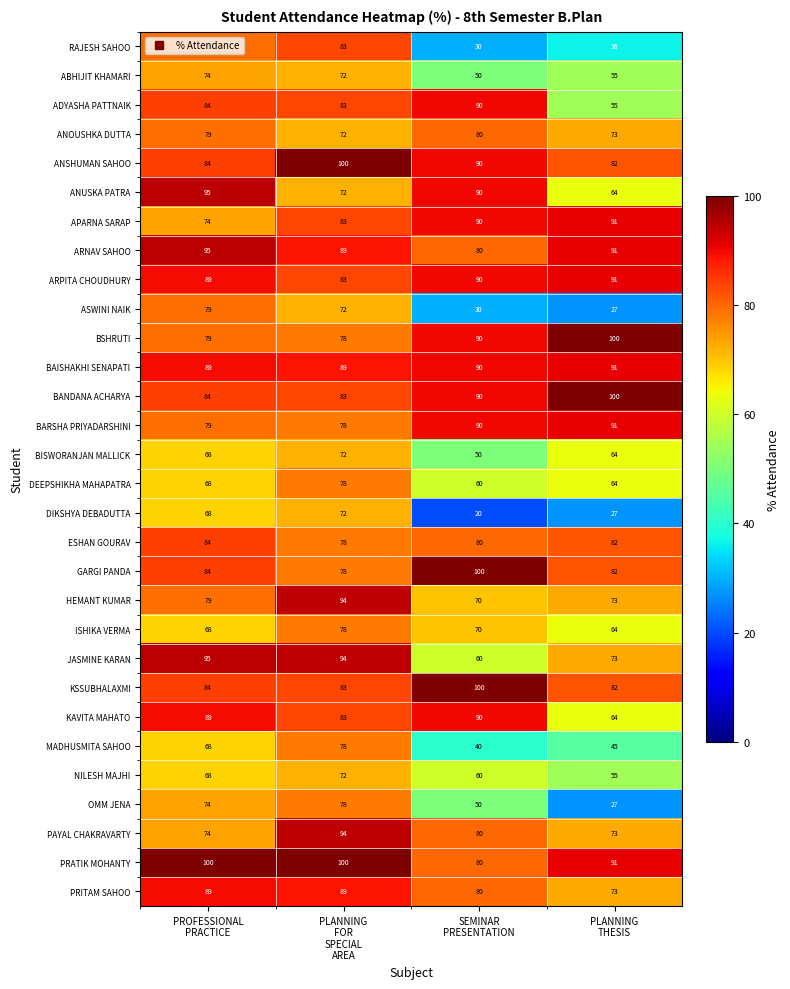

Which series has the largest range (max minus min)?

RAJESH SAHOO